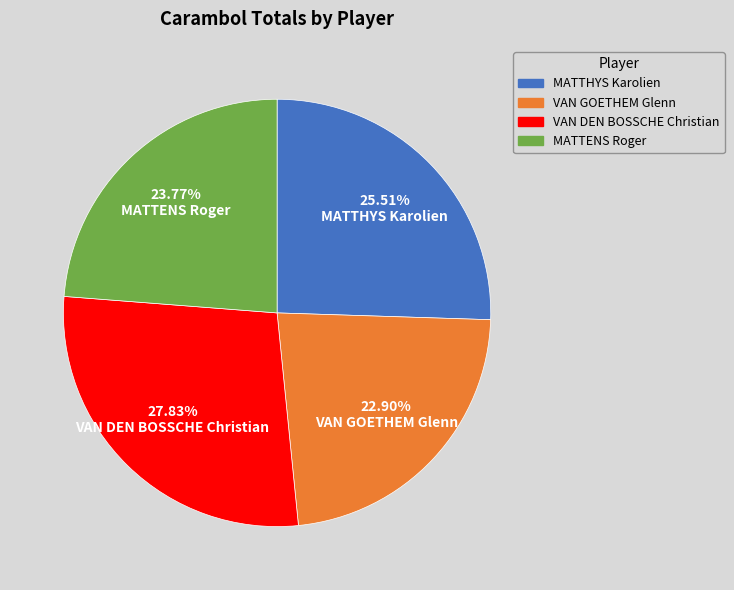

True or false: VAN GOETHEM Glenn accounts for 23% of the total.

True